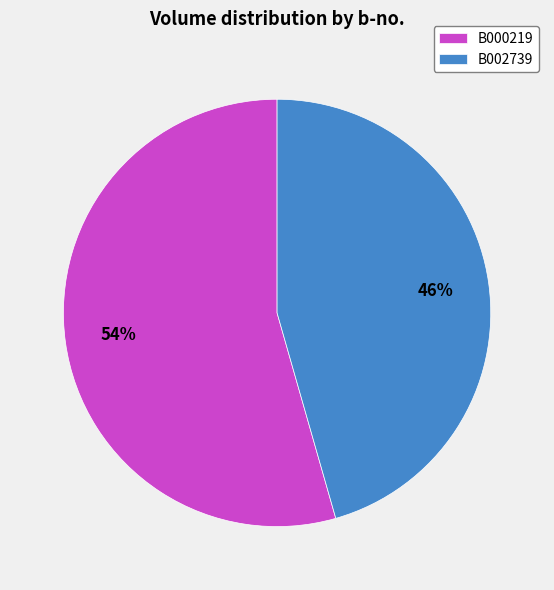

Combined, do B002739 and B000219 account for over 50%?

Yes